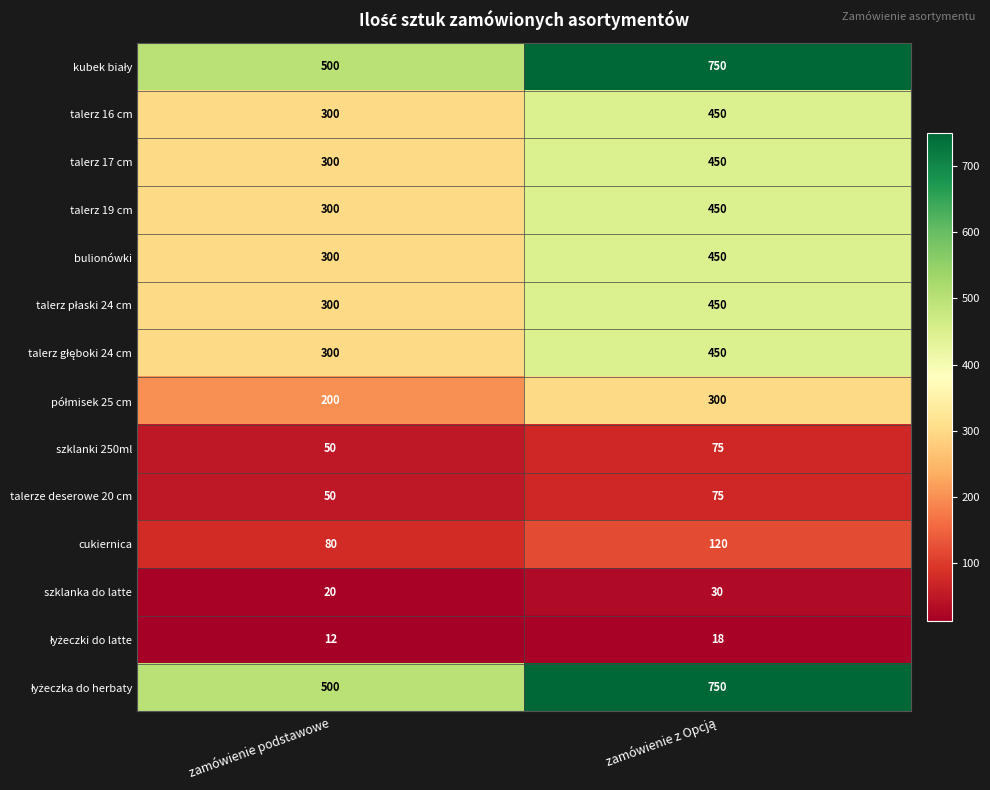

How many values in the szklanki 250ml series are below 75?

1